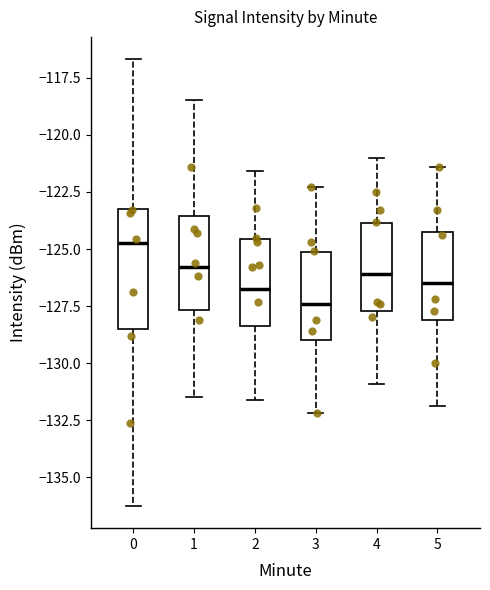

Reading left to right, read every box against the y-axis: the position of its median line, the range the box covers, and the ends of its whiskers. The values are not printed on the chart, so give them approximately, as read against the axis.

0: median -124.5, box -128.5 to -123.0, whiskers -136.5 to -116.5
1: median -126.0, box -127.5 to -123.5, whiskers -131.5 to -118.5
2: median -126.5, box -128.5 to -124.5, whiskers -131.5 to -121.5
3: median -127.5, box -129.0 to -125.0, whiskers -132.0 to -122.5
4: median -126.0, box -127.5 to -124.0, whiskers -131.0 to -121.0
5: median -126.5, box -128.0 to -124.0, whiskers -132.0 to -121.5